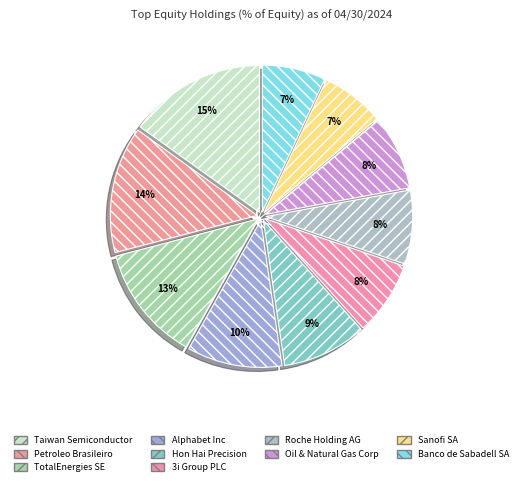

Rank the categories by value from lowest to highest.

Sanofi SA, Banco de Sabadell SA, 3i Group PLC, Roche Holding AG, Oil & Natural Gas Corp, Hon Hai Precision, Alphabet Inc, TotalEnergies SE, Petroleo Brasileiro, Taiwan Semiconductor